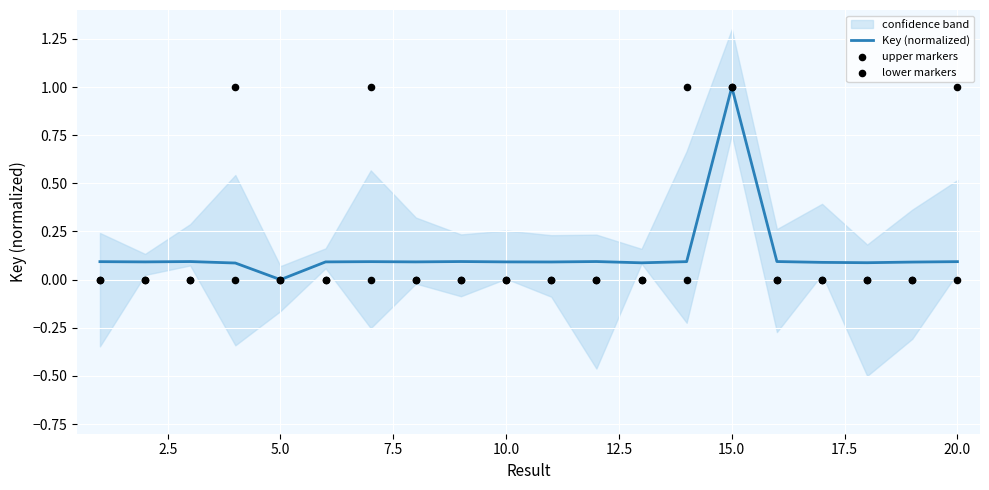

What is the highest value of the Key (normalized) series?

1.0